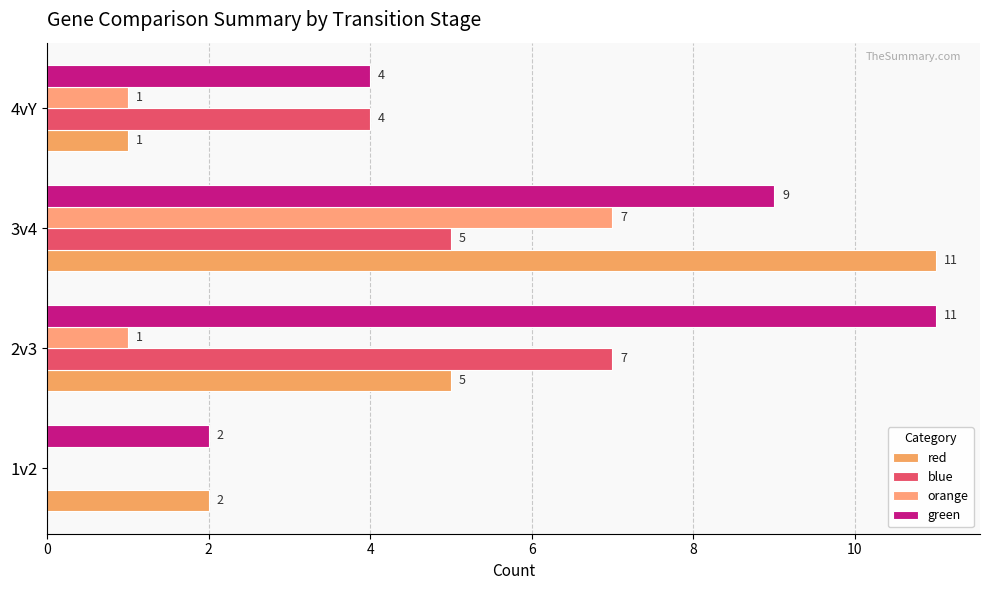

How many series are shown in this chart?

4